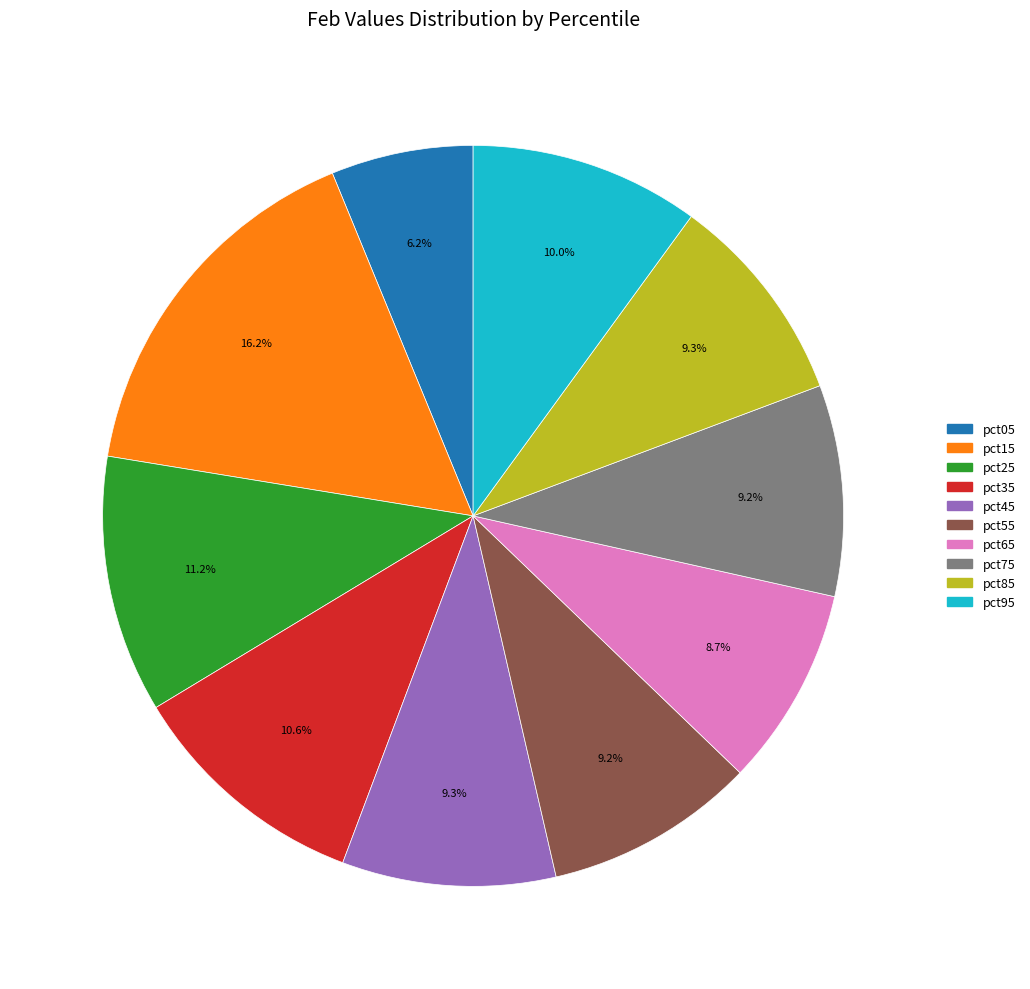

How many slices are in this pie chart?

10